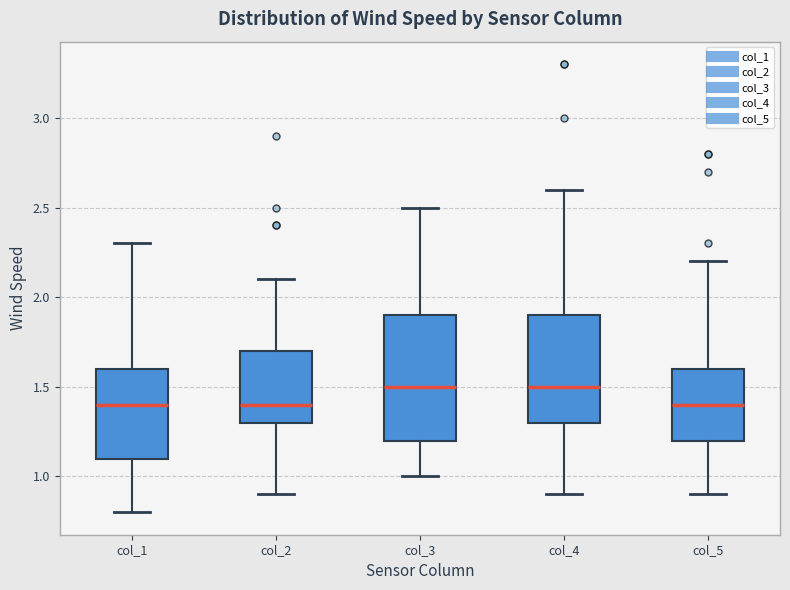

Reading left to right, read every box against the y-axis: the position of its median line, the range the box covers, and the ends of its whiskers. The values are not printed on the chart, so give them approximately, as read against the axis.

col_1: median 1.4, box 1.1 to 1.6, whiskers 0.8 to 2.3
col_2: median 1.4, box 1.3 to 1.7, whiskers 0.9 to 2.1
col_3: median 1.5, box 1.2 to 1.9, whiskers 1.0 to 2.5
col_4: median 1.5, box 1.3 to 1.9, whiskers 0.9 to 2.6
col_5: median 1.4, box 1.2 to 1.6, whiskers 0.9 to 2.2